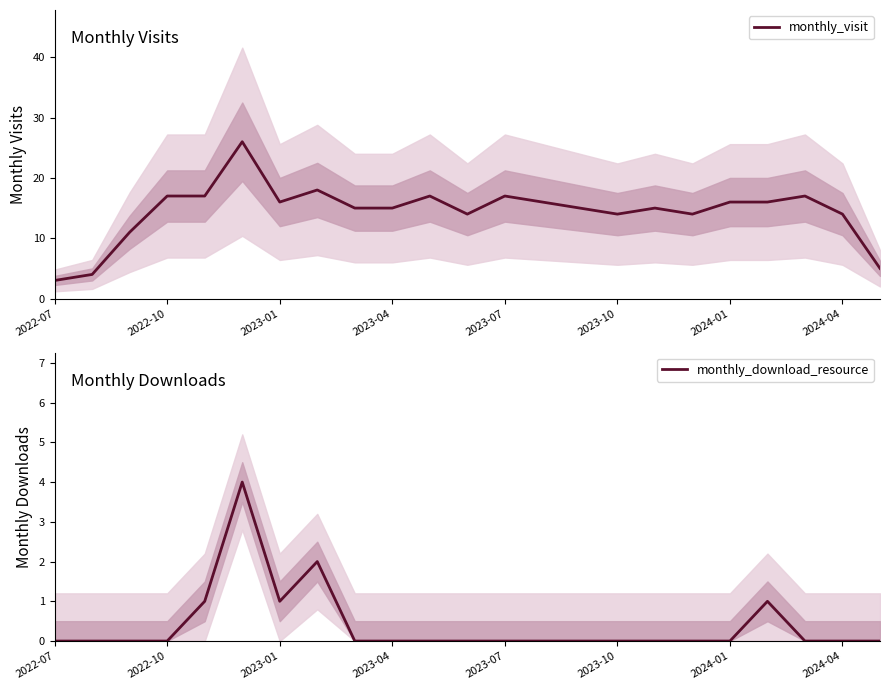

At which label does monthly_download_resource reach its minimum?

2022-07